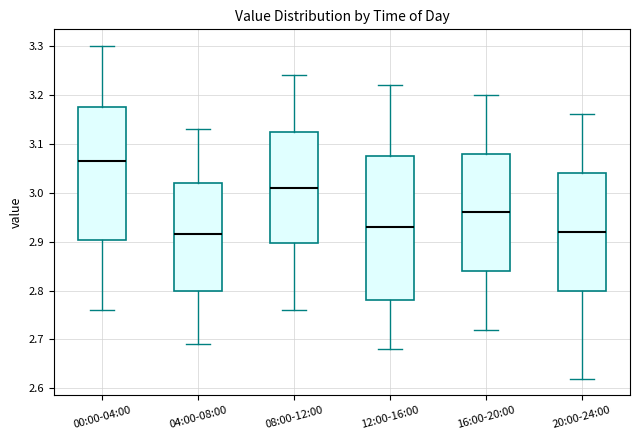

Where does the upper whisker of the box for 16:00-20:00 end on the y-axis? The values are not printed on the chart, so give them approximately, as read against the axis.

3.20